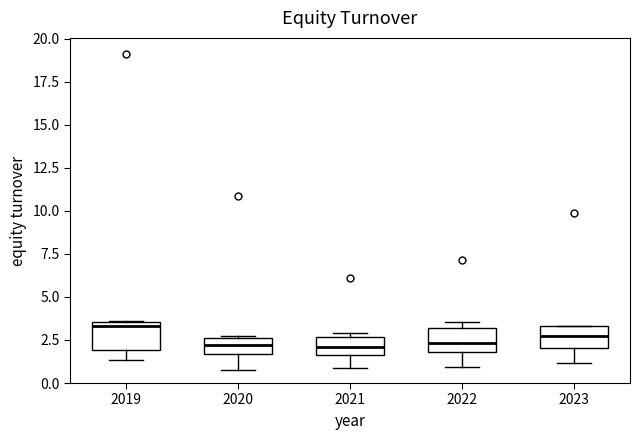

Reading left to right, read every box against the y-axis: the position of its median line, the range the box covers, and the ends of its whiskers. The values are not printed on the chart, so give them approximately, as read against the axis.

2019: median 3.5 (just below the box's upper edge), box 2.0 to 3.5, whiskers 1.5 to 3.5
2020: median 2.0, box 1.5 to 2.5, whiskers 1.0 to 3.0
2021: median 2.0, box 1.5 to 2.5, whiskers 1.0 to 3.0
2022: median 2.5, box 2.0 to 3.0, whiskers 1.0 to 3.5
2023: median 2.5, box 2.0 to 3.5, whiskers 1.0 to 3.5